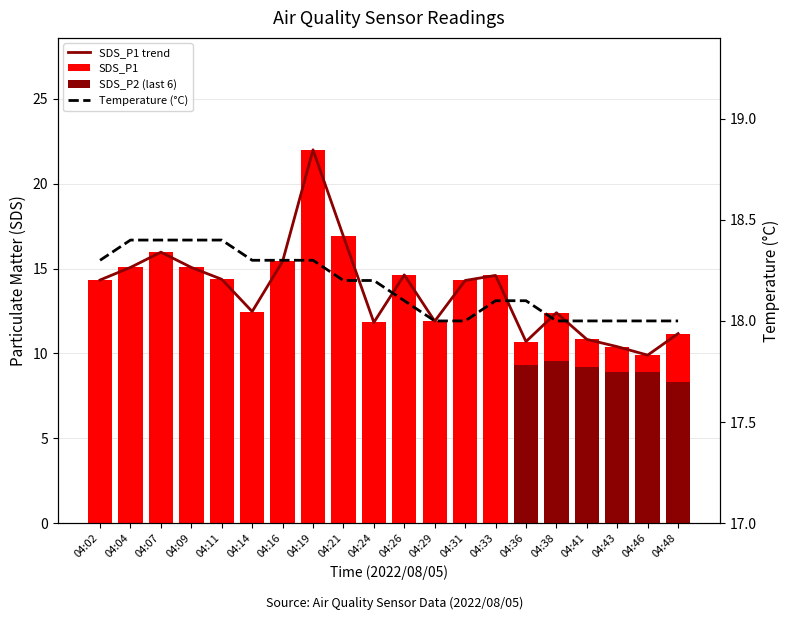

What is the difference between the second highest and second lowest values?

6.5